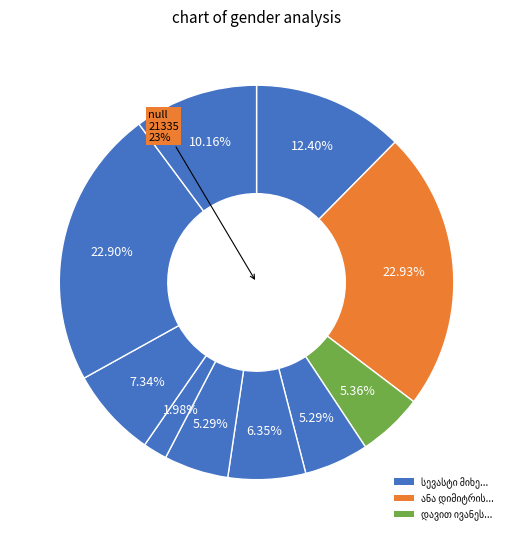

Is there a majority slice in this chart?

No